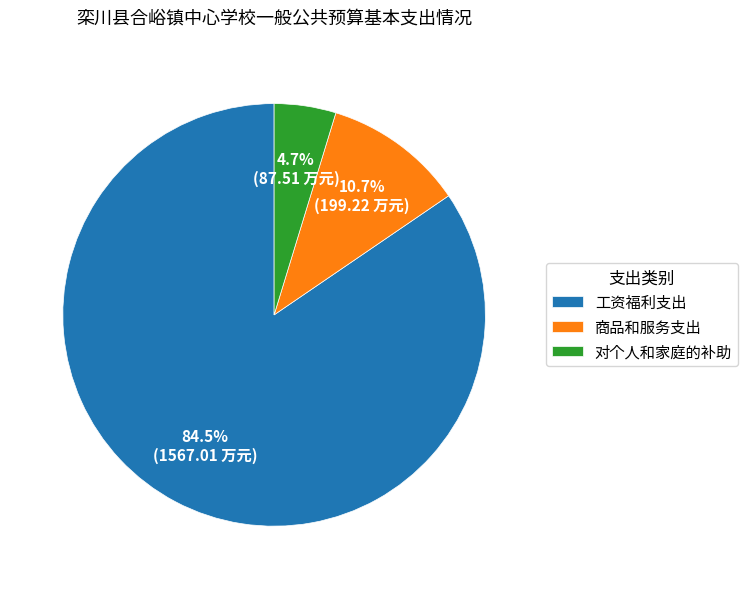

What is the largest slice in the pie chart?

工资福利支出